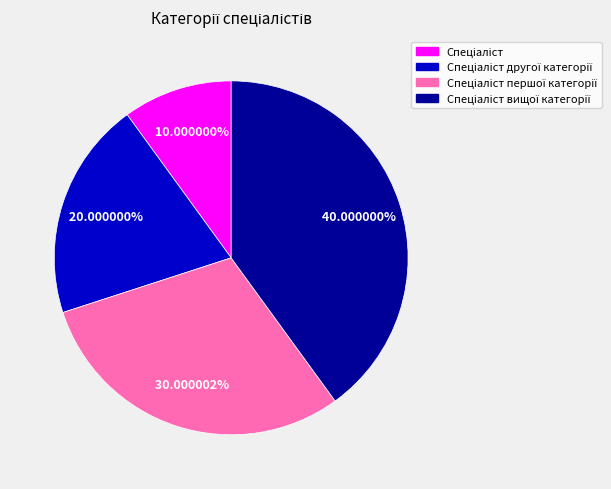

To the nearest percent, what is the difference between the largest and smallest slice percentages?

30%